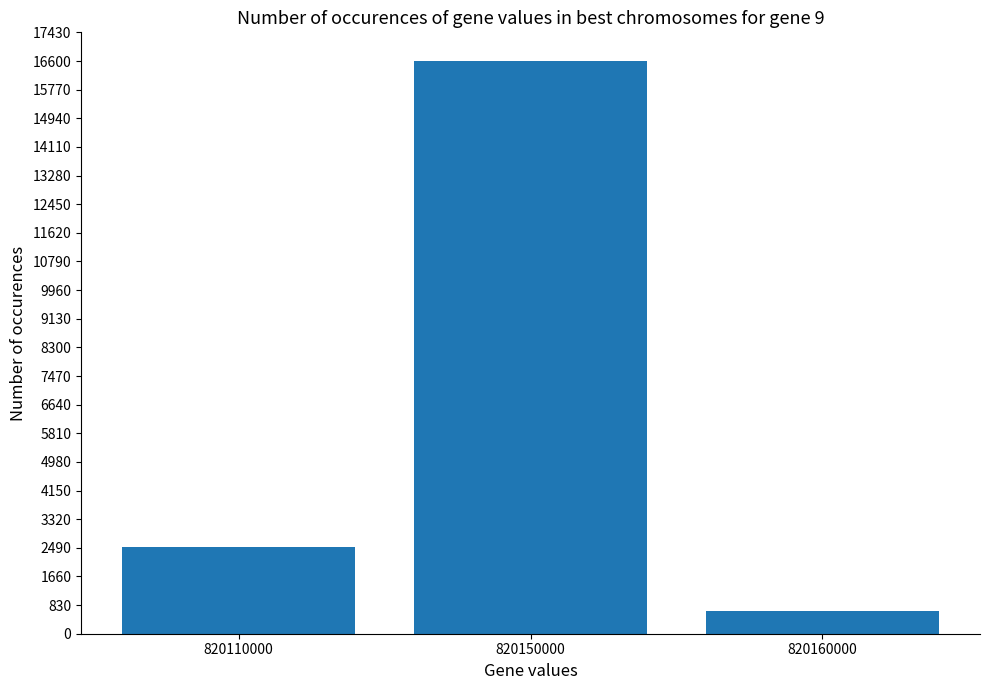

True or false: the data shows 2524 at 820110000.

True